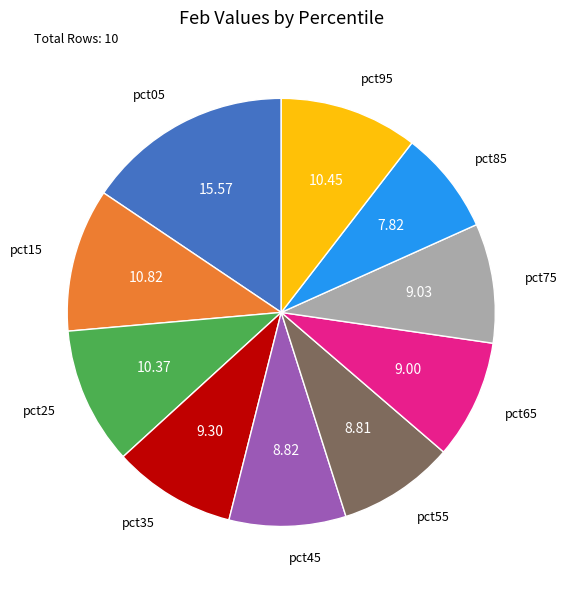

Is there a majority slice in this chart?

No